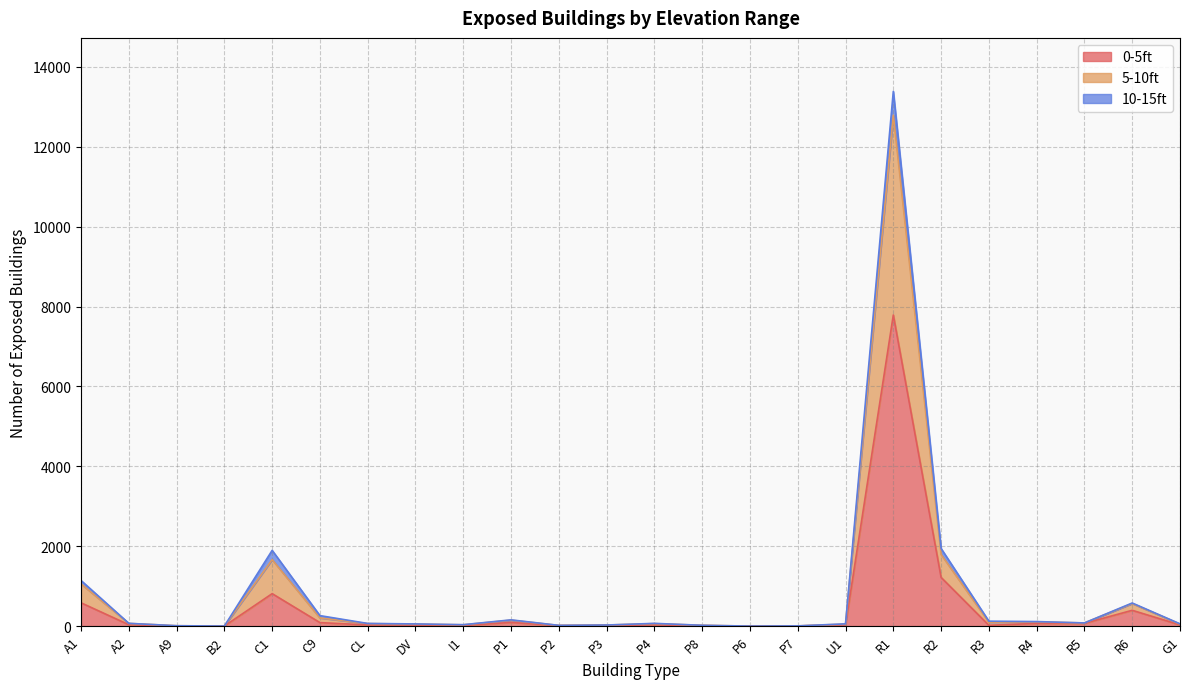

At which category is the sum across all series the highest?

R1